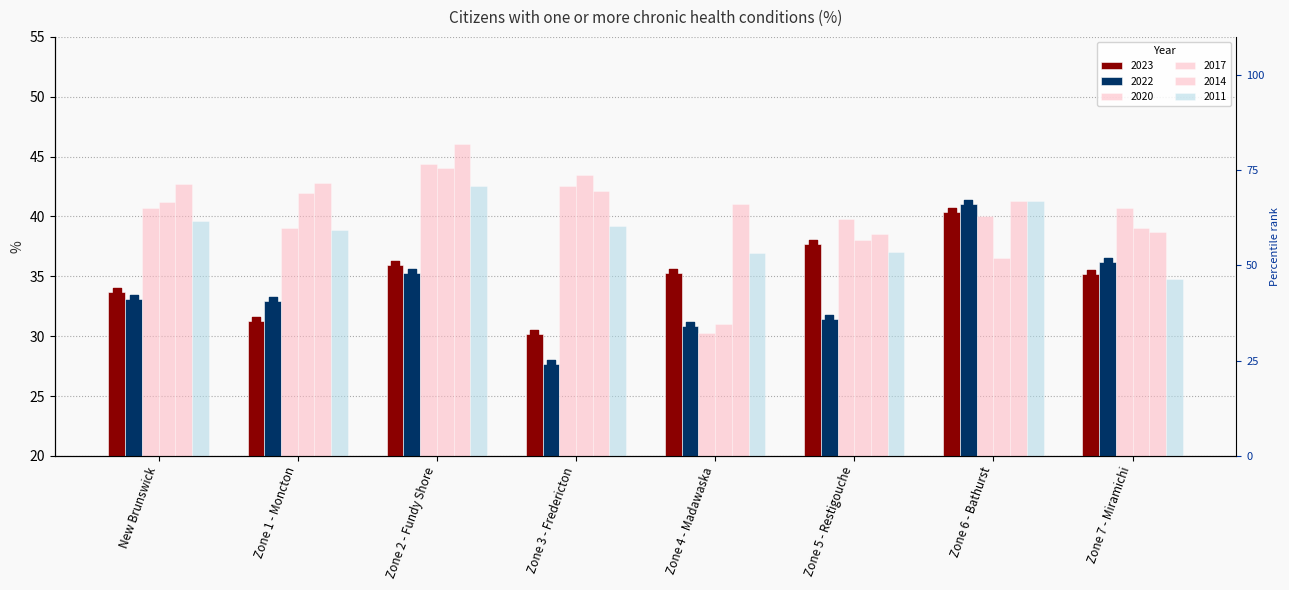

At how many categories does at least one series exceed 31?

7